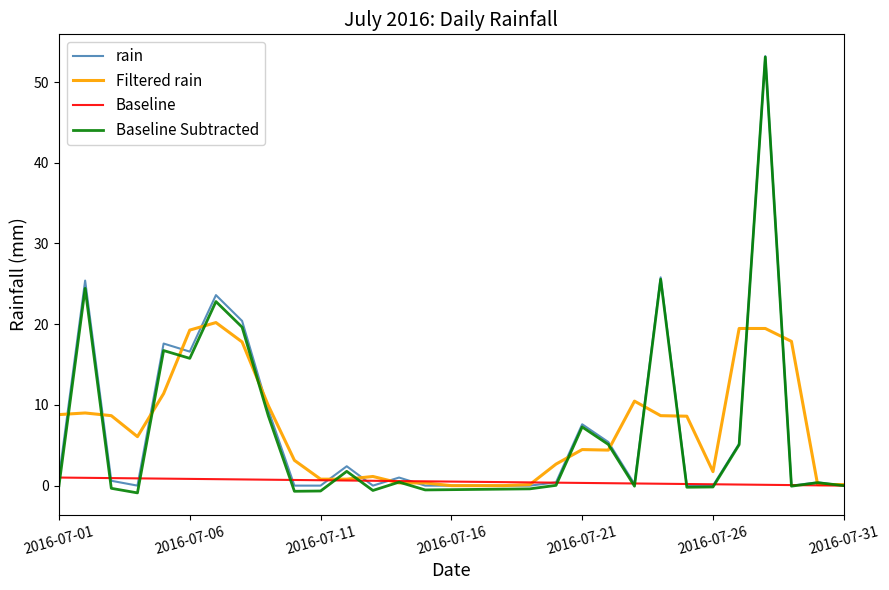

What is the sum of all Baseline values?

15.5